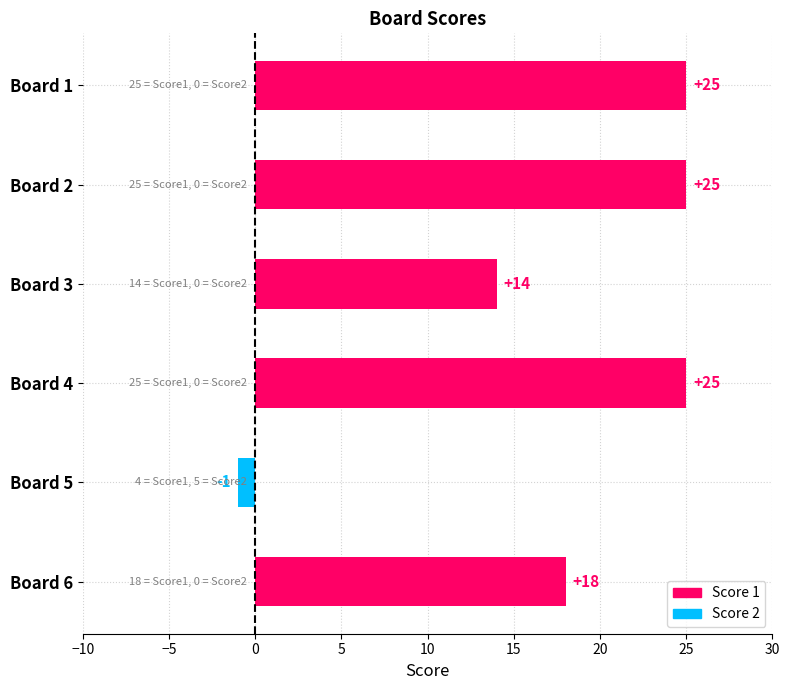

What is the change in value from Board 3 to Board 6?

+4